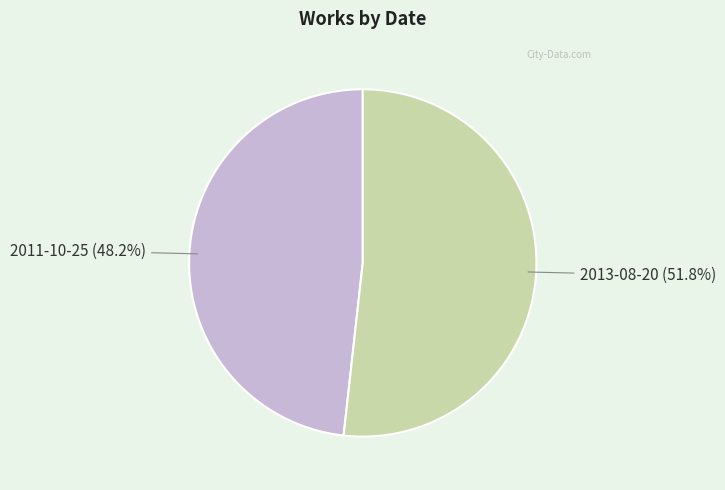

Is there a majority slice in this chart?

Yes